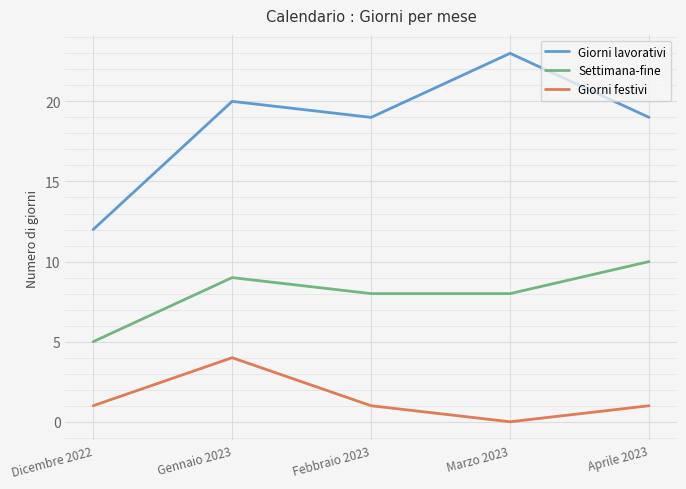

What is the total value across all series at Aprile 2023?

30